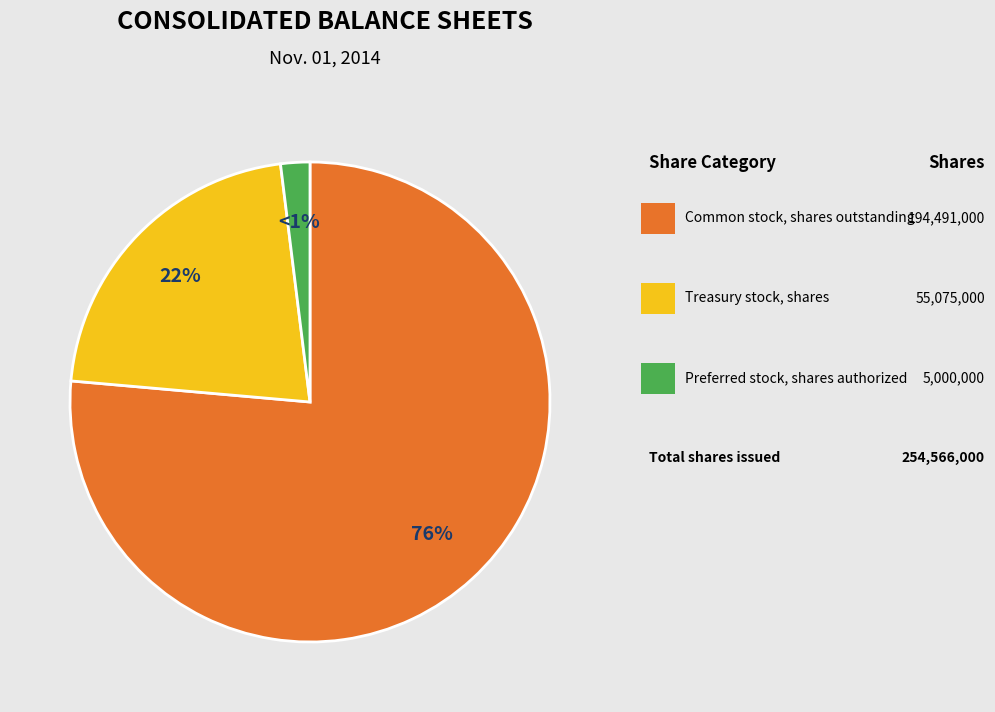

What is the change in value from Common stock, shares outstanding to Treasury stock, shares?

-139416000